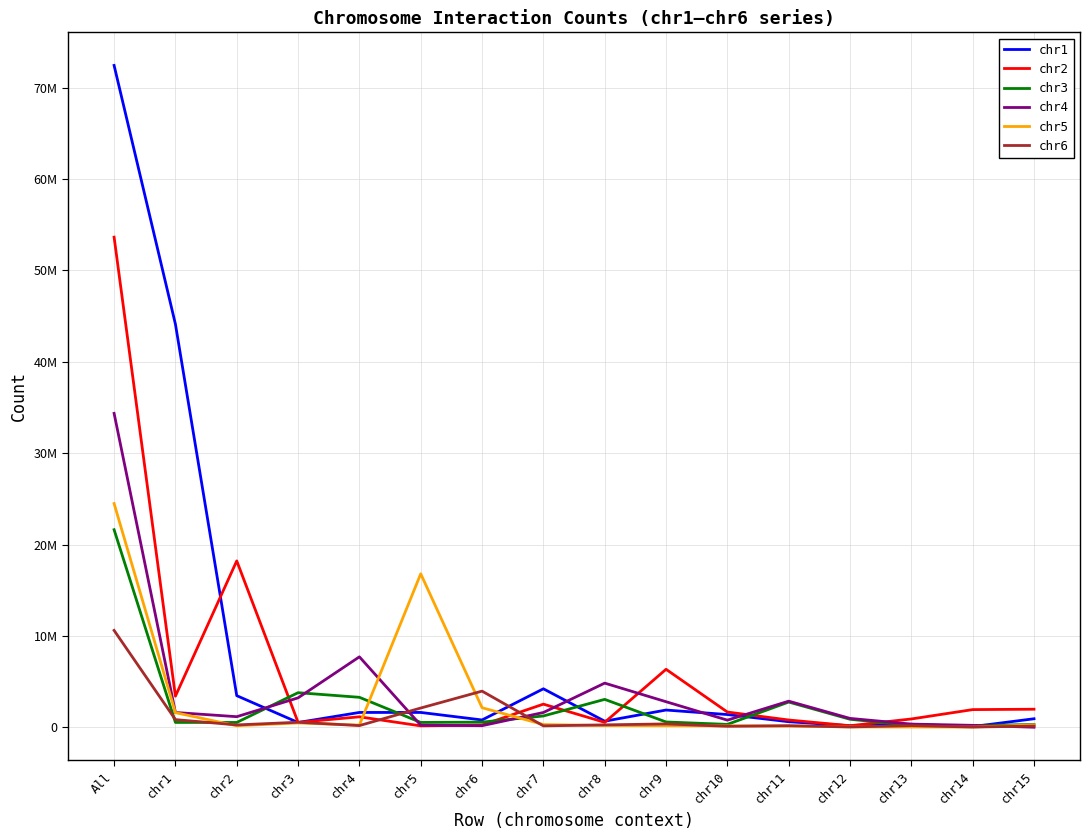

Is it true that chr3 equals 550934 at chr7?

False